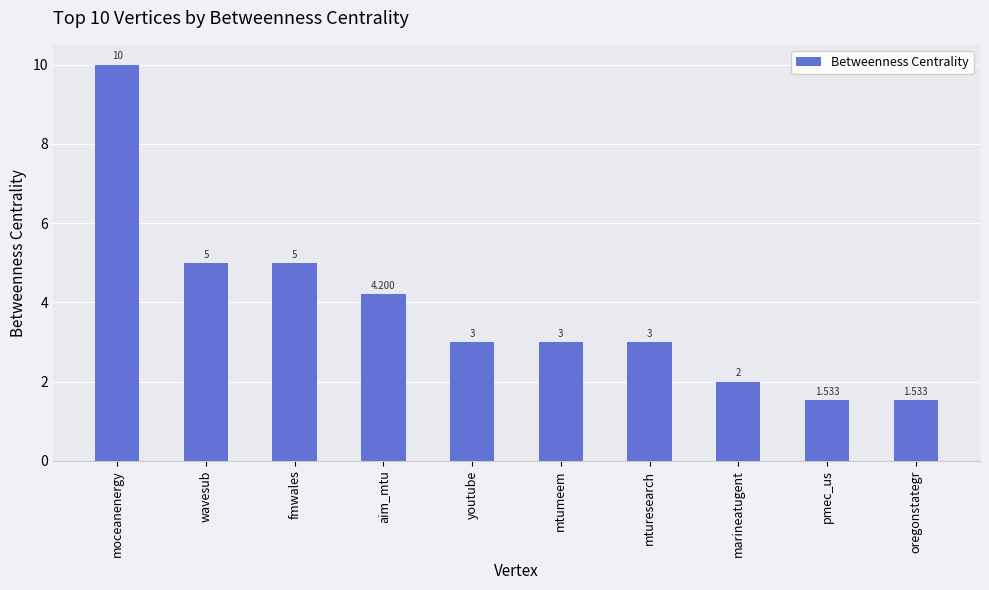

How many distinct data groups are displayed?

1